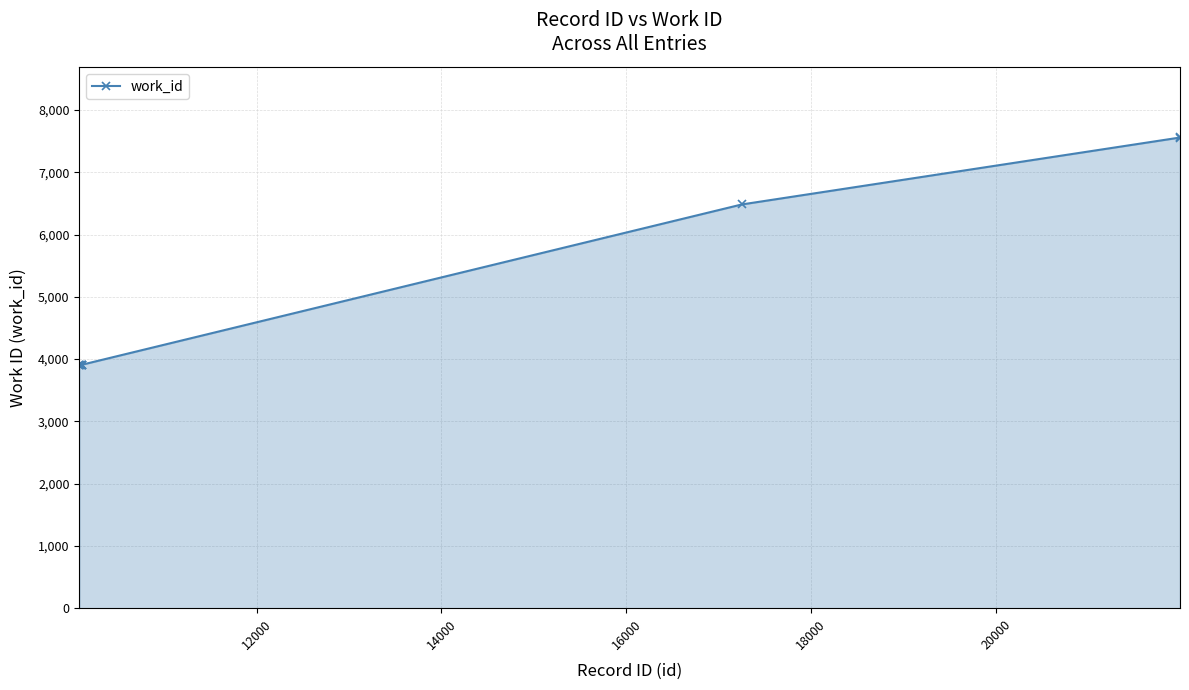

What is the average value?

4893